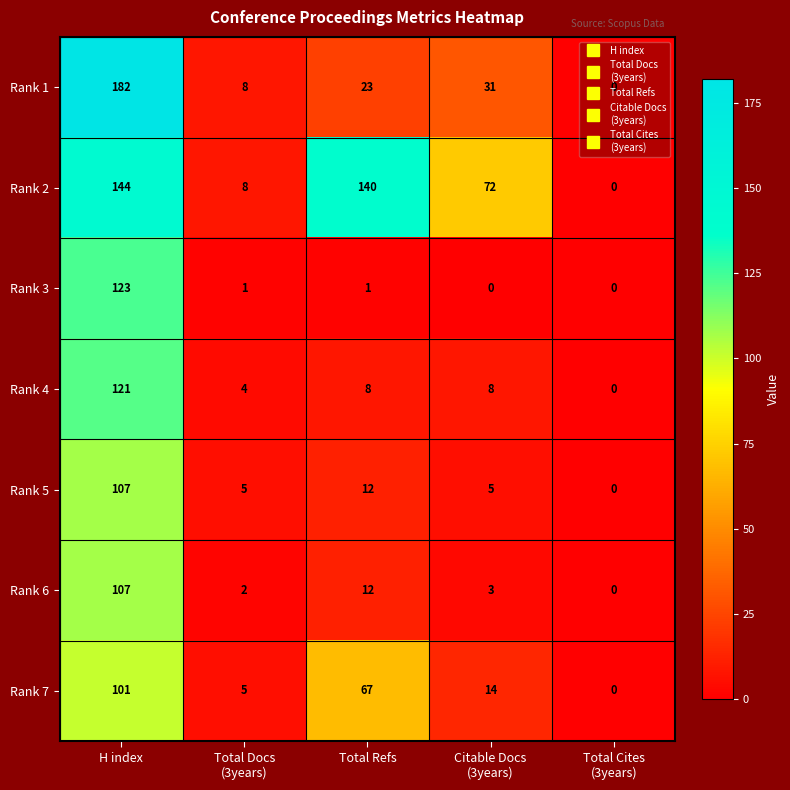

What is the sum of all Rank 7 values?

187